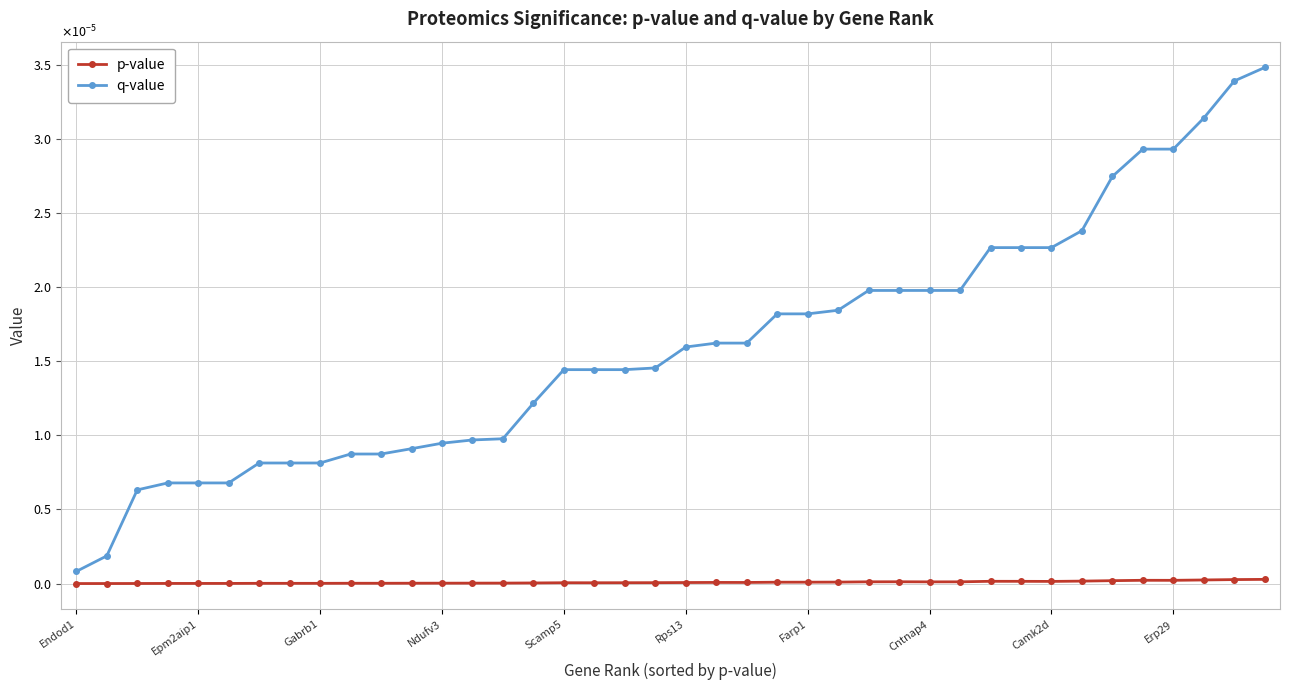

True or false: q-value and p-value cross at least once.

False